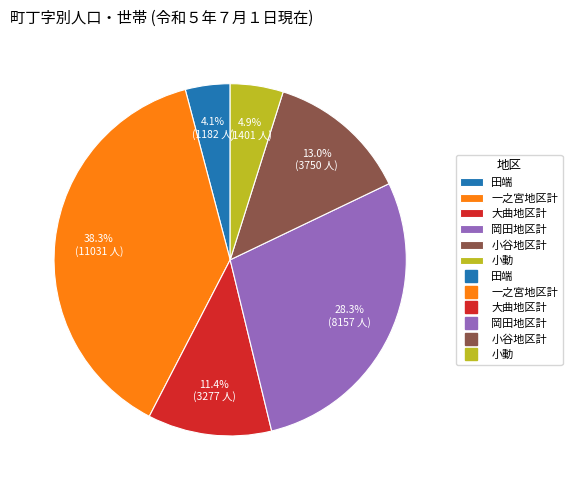

Is there any slice that represents more than half of the pie?

No